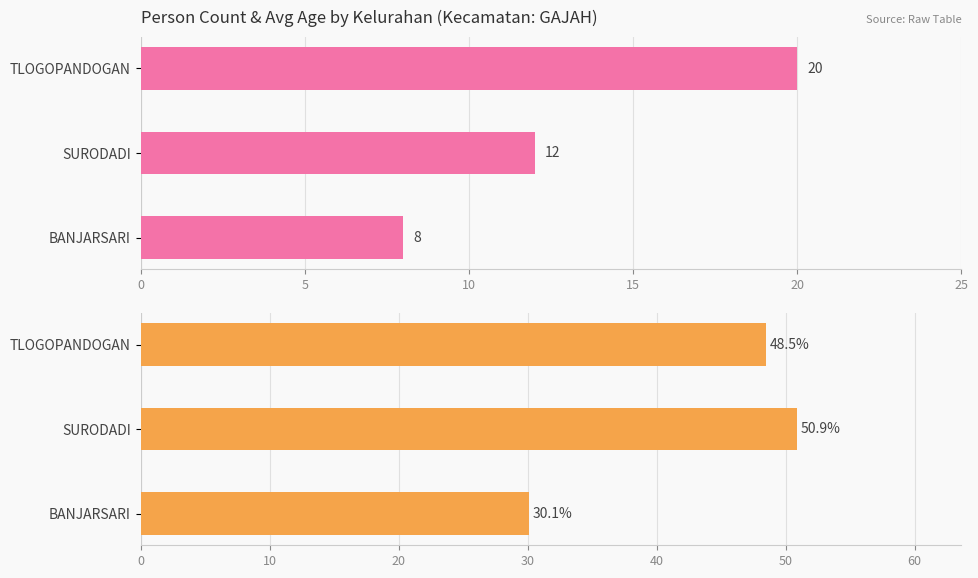

Is the value of Avg Age at 5 greater than the value of Count at 5?

Yes